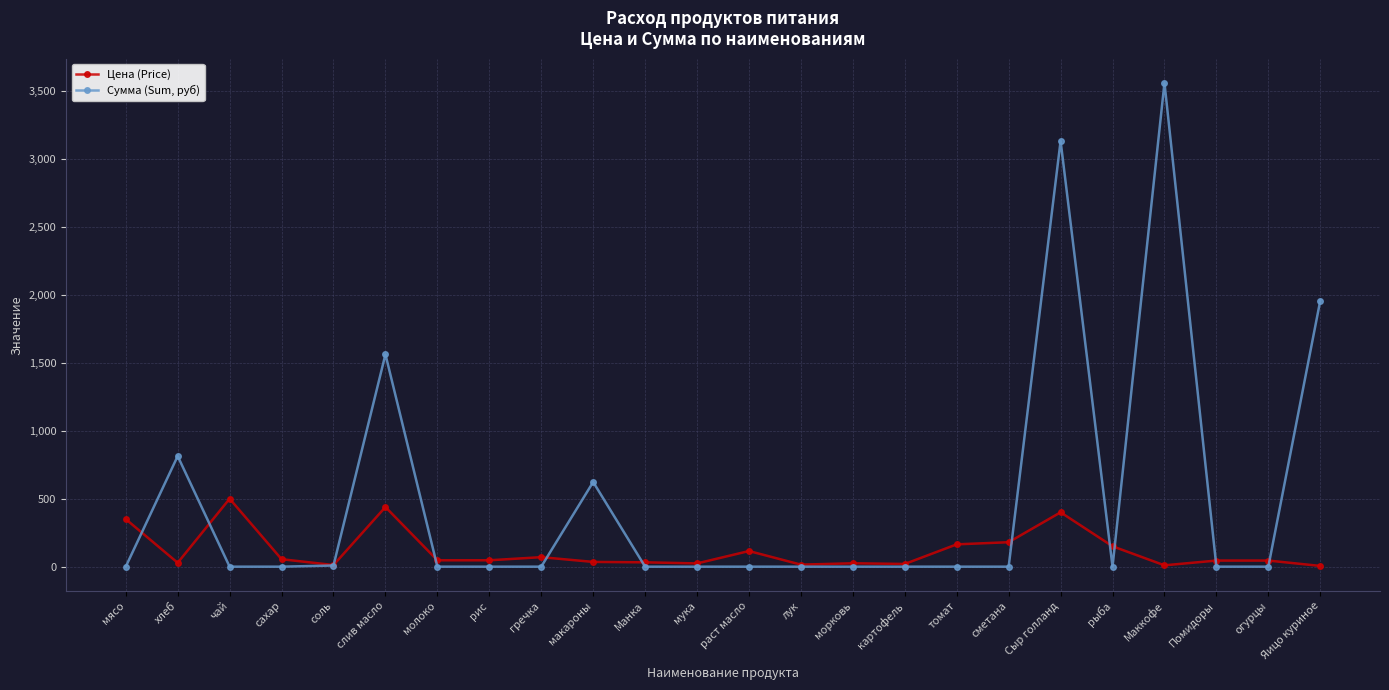

The value of Цена (Price) at морковь is 25.0. True or false?

True